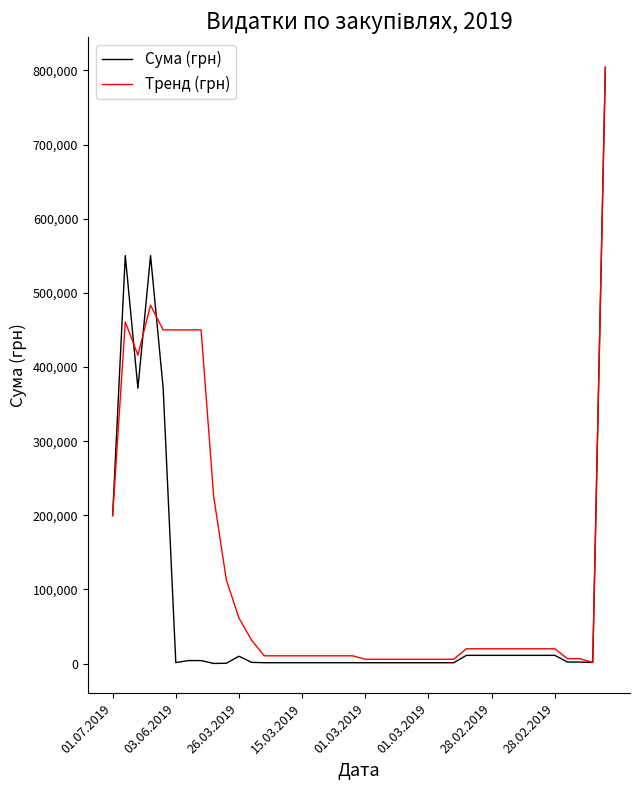

Which series has the largest range (max minus min)?

Сума (грн)